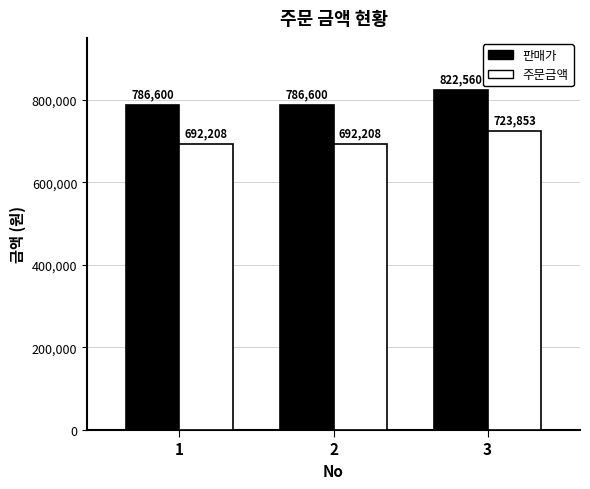

What is the value of the 주문금액 bar at the 3rd from the left?

723853